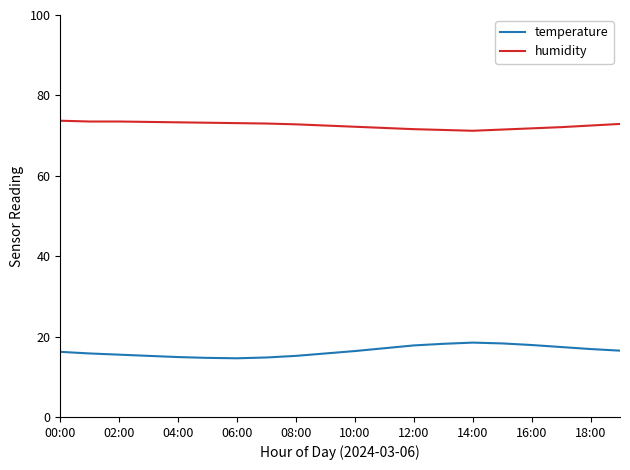

What is the highest value of the humidity series?

73.7